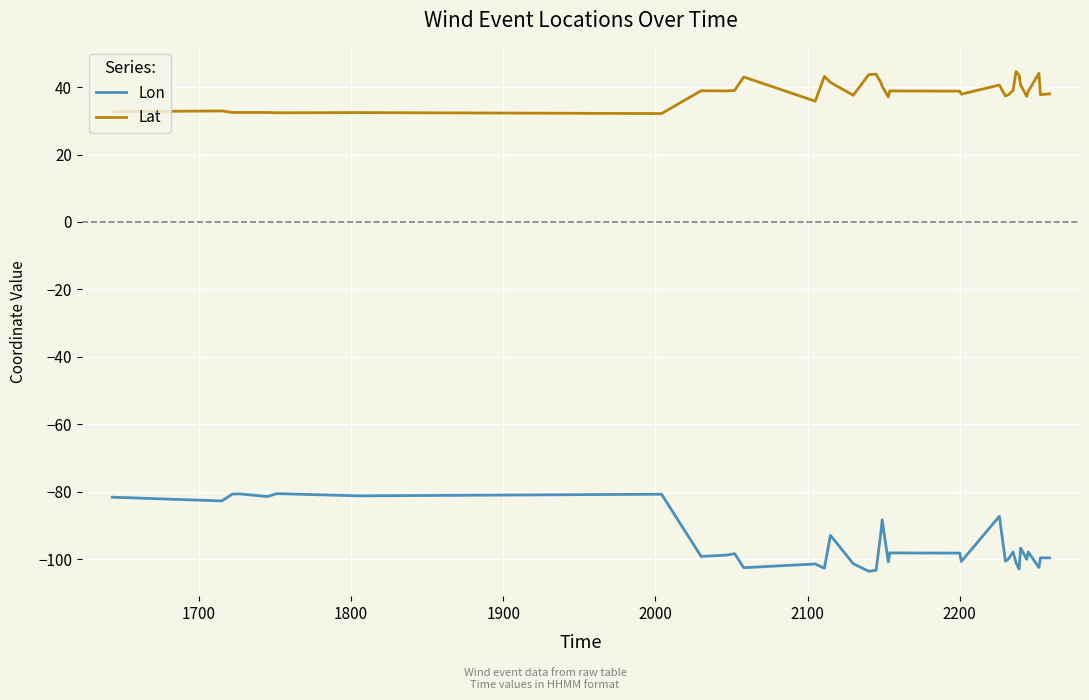

True or false: Lat has more than 1 points higher than both neighbors.

True